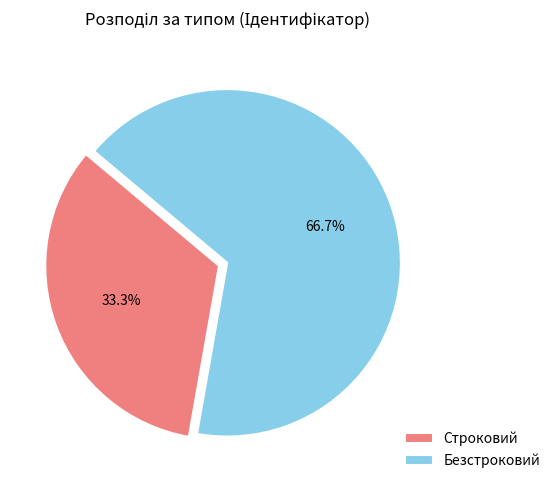

Does Безстроковий account for over 50% of the chart?

Yes